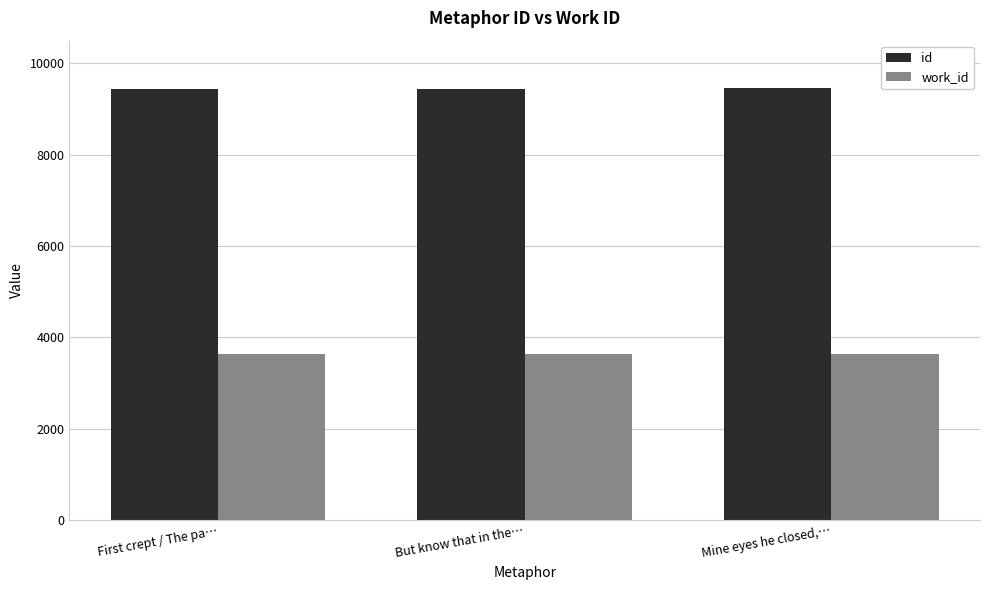

Where is id nearest to the value 9448?

But know that in the…